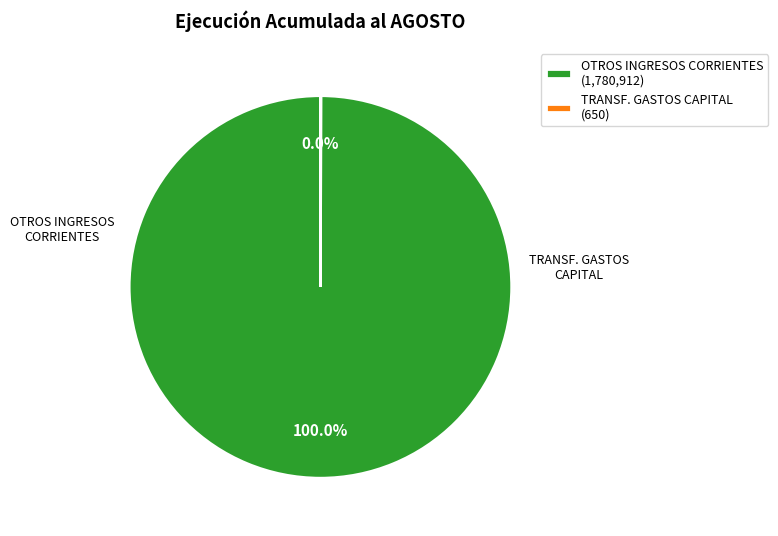

Is there a majority slice in this chart?

Yes